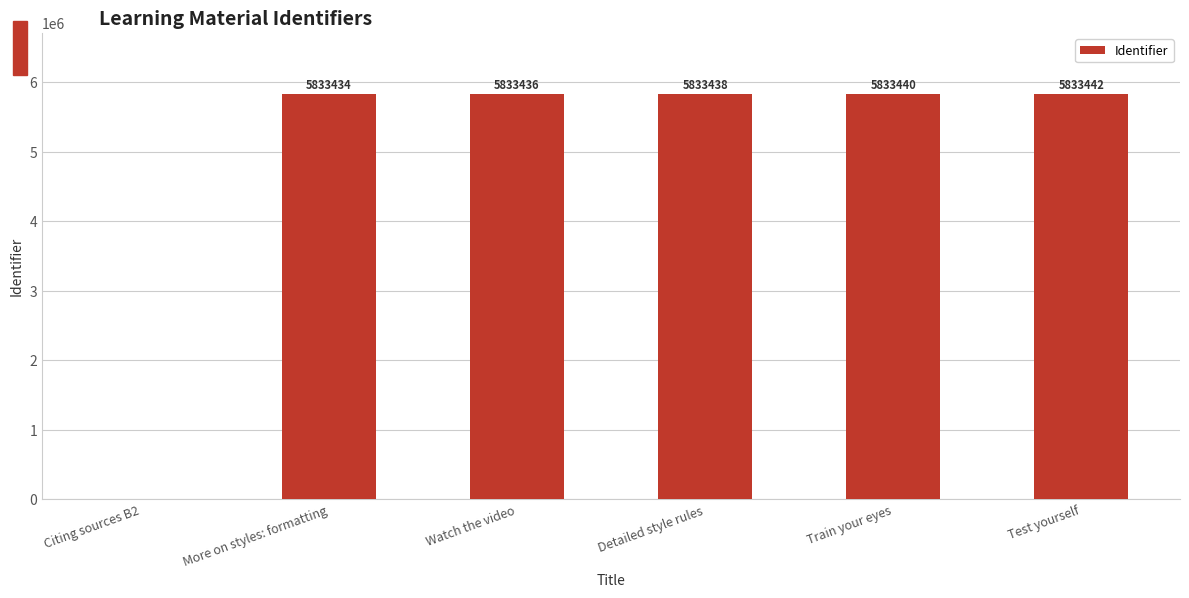

Which category has the highest value across all series?

Test yourself